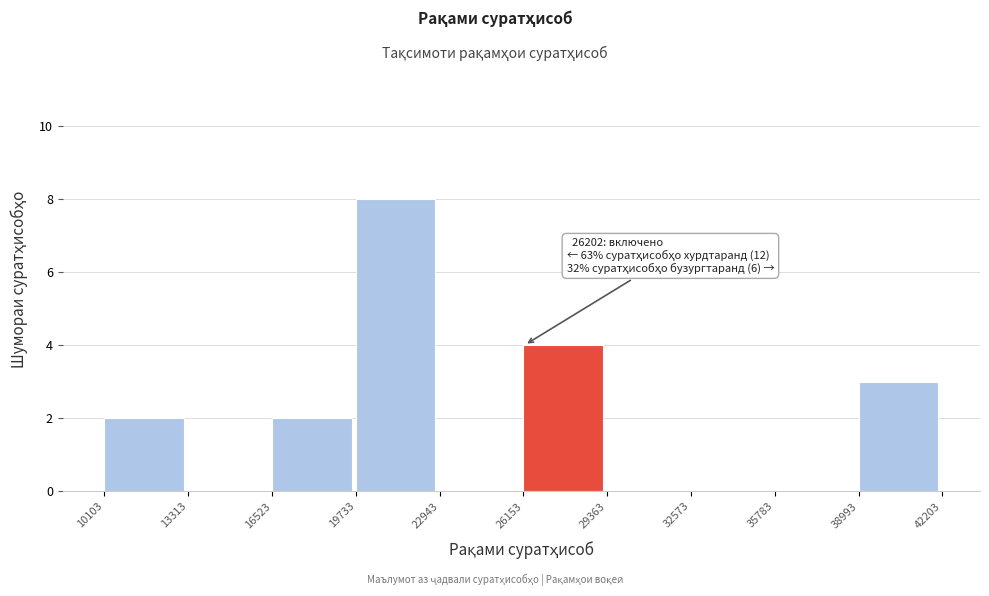

Over which range of the x-axis is the bar tallest?

19733 to 22943